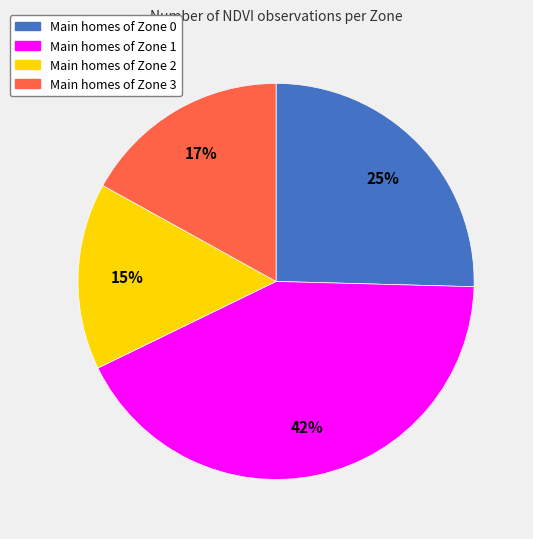

How many slices are in this pie chart?

4